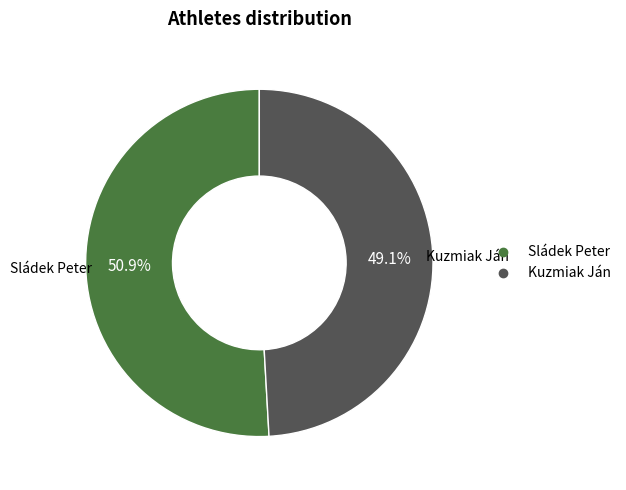

To the nearest percent, what is the average slice percentage?

50%